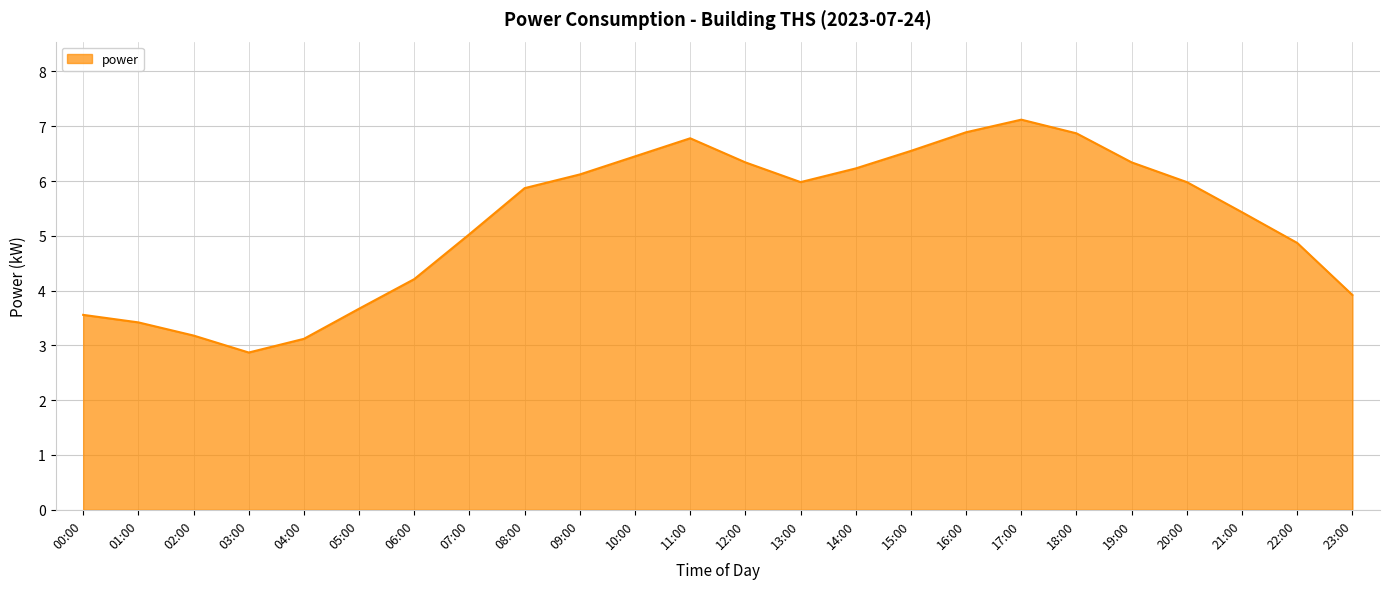

What is the minimum value shown in the chart?

2.9